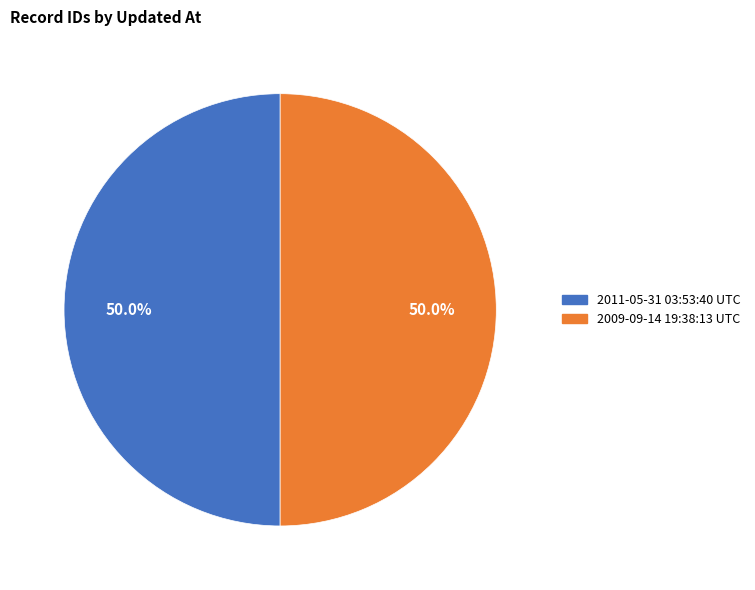

To the nearest percent, what is the combined percentage of 2011-05-31 03:53:40 UTC and 2009-09-14 19:38:13 UTC?

100%